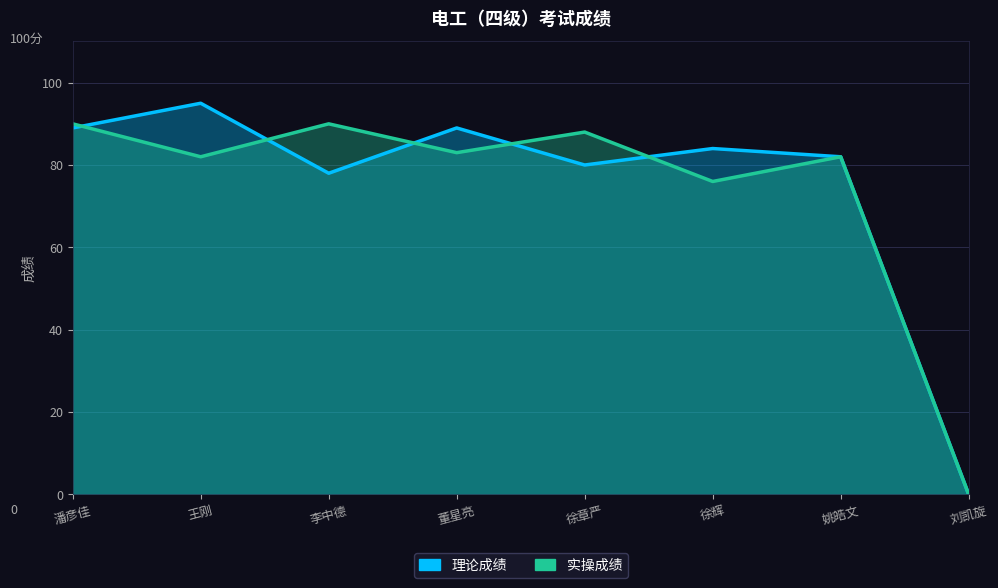

How many lines are shown in the chart?

2